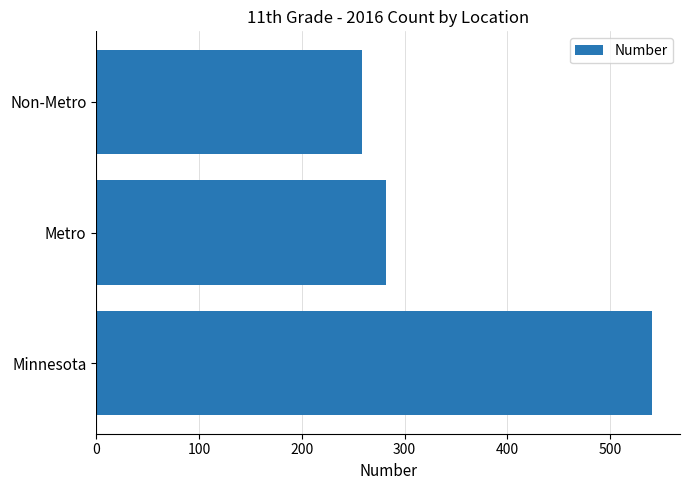

Reading bottom to top, extract all data points from this chart.

541	282	259